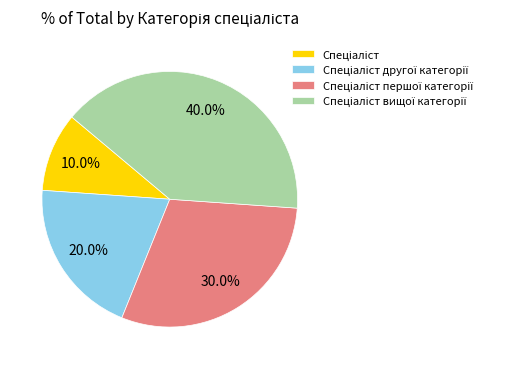

How many segments does this pie chart have?

4